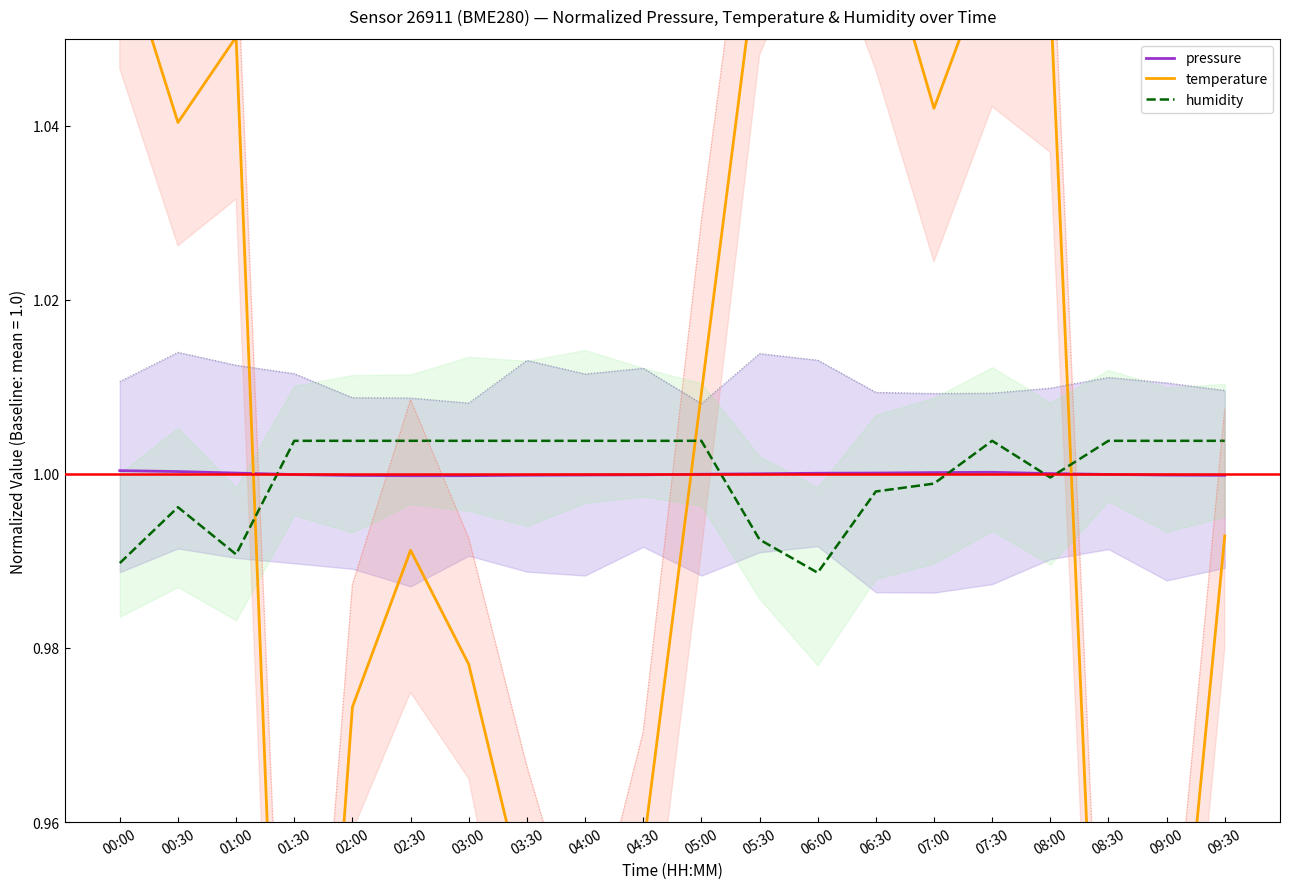

What is the smallest value displayed?

0.9